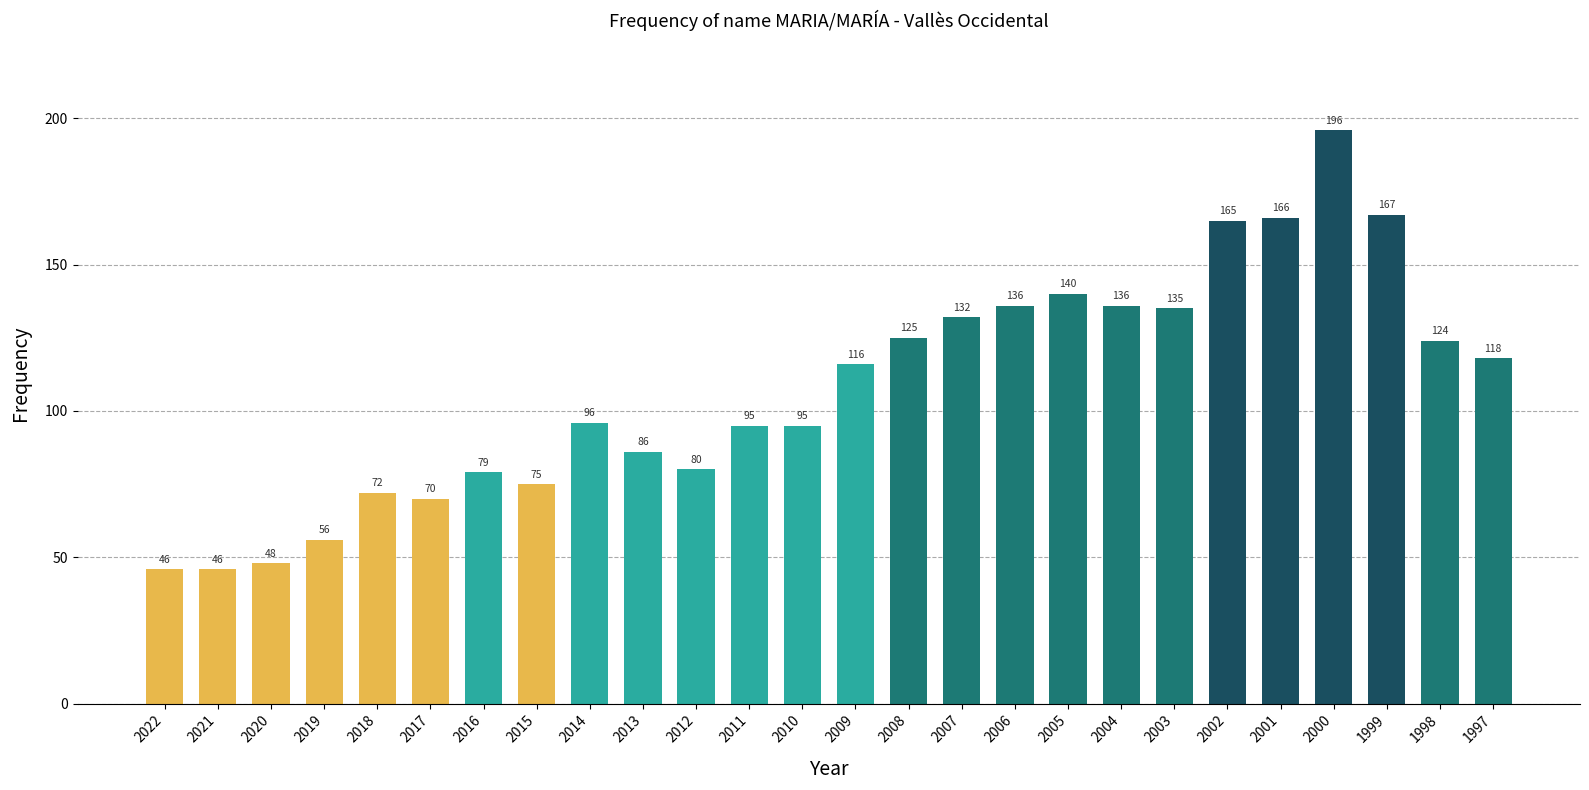

What value does the data have at 2008, to the nearest 5?

125